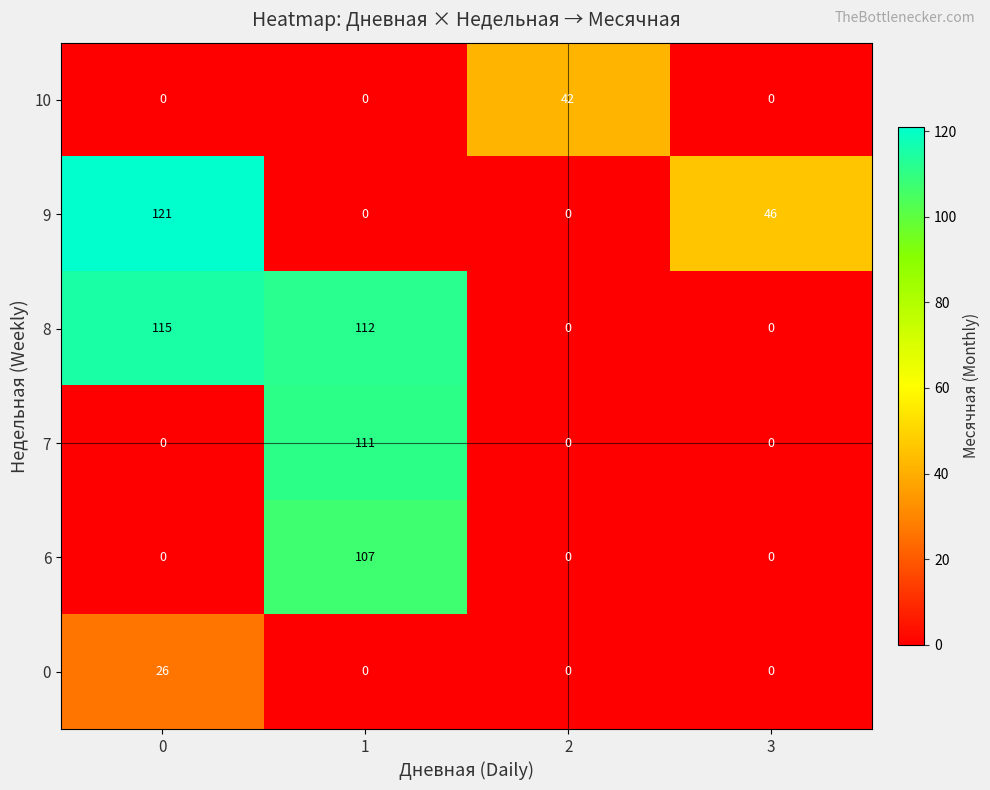

Which series has the largest total across all categories?

8